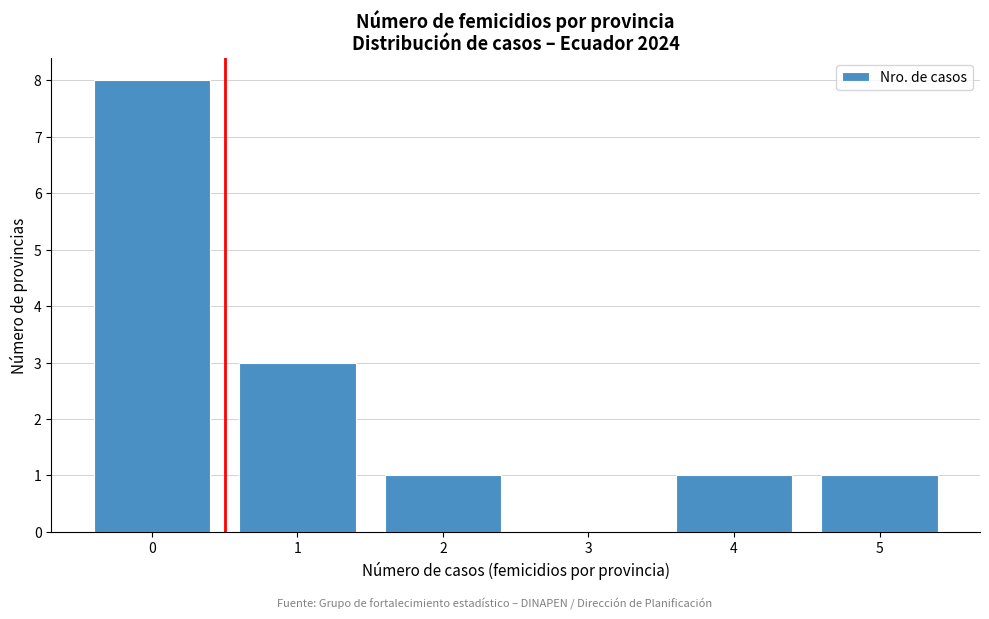

Reading left to right, what are all the values shown in this chart?

0=8	1=3	2=1	3=0	4=1	5=1